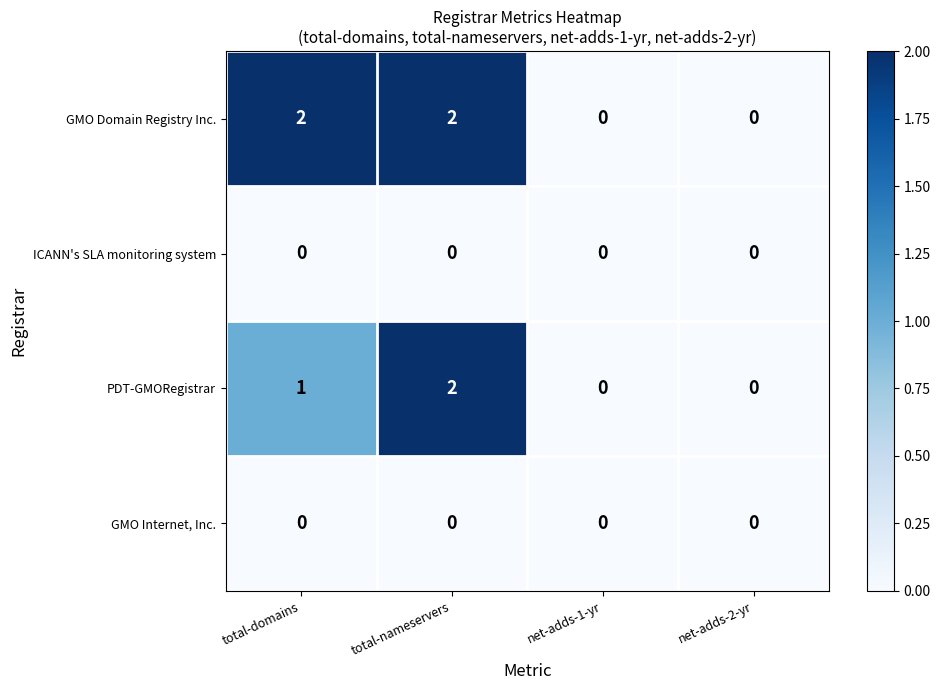

What is the sum of all PDT-GMORegistrar values?

3